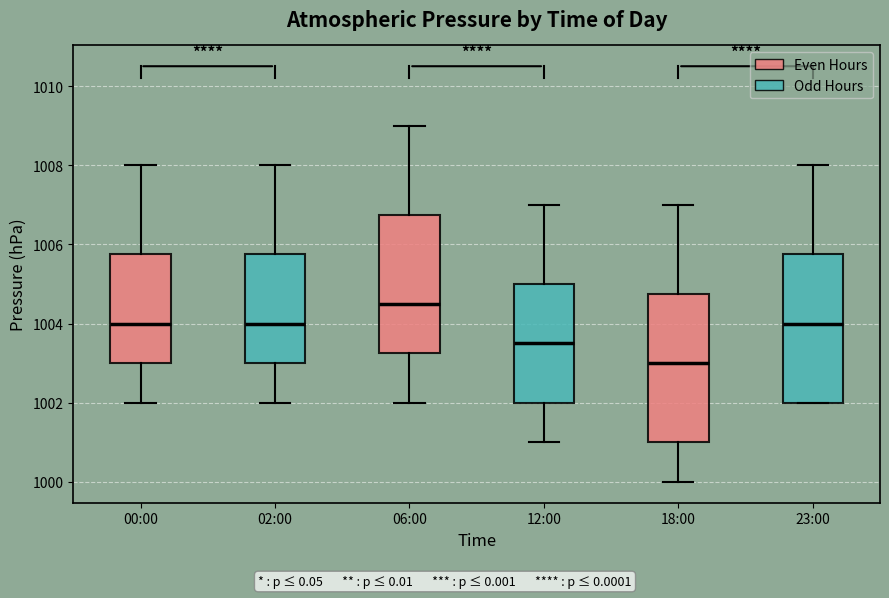

Reading left to right, read every box against the y-axis: the position of its median line, the range the box covers, and the ends of its whiskers. The values are not printed on the chart, so give them approximately, as read against the axis.

00:00: median 1004.0, box 1003.0 to 1005.8, whiskers 1002.0 to 1008.0
02:00: median 1004.0, box 1003.0 to 1005.8, whiskers 1002.0 to 1008.0
06:00: median 1004.6, box 1003.2 to 1006.8, whiskers 1002.0 to 1009.0
12:00: median 1003.6, box 1002.0 to 1005.0, whiskers 1001.0 to 1007.0
18:00: median 1003.0, box 1001.0 to 1004.8, whiskers 1000.0 to 1007.0
23:00: median 1004.0, box 1002.0 to 1005.8, whiskers 1002.0 to 1008.0